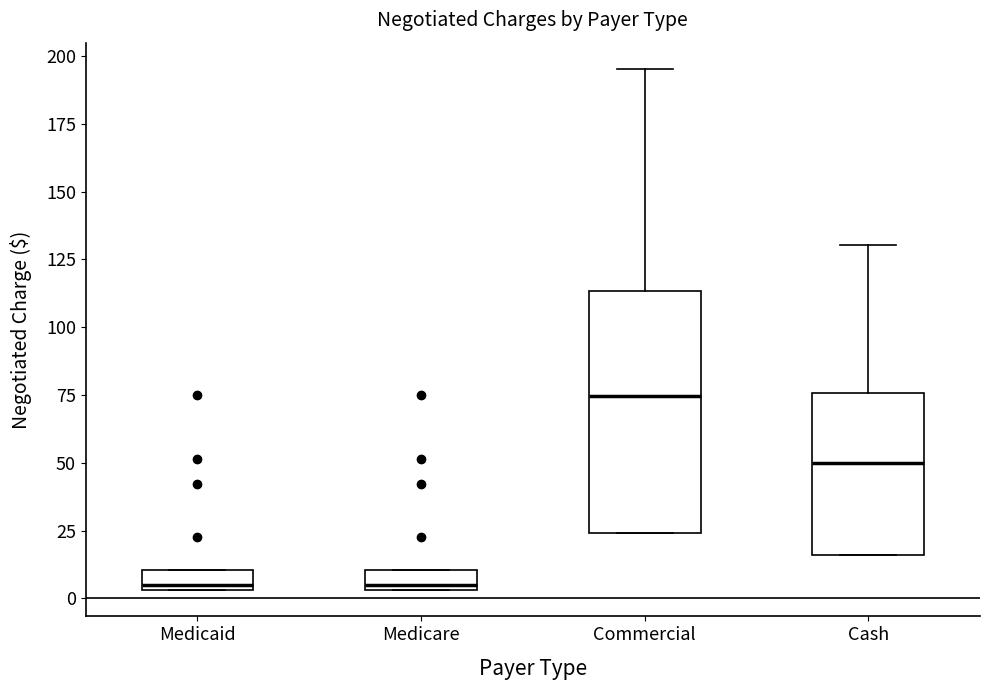

Which box's median line is the highest?

Commercial